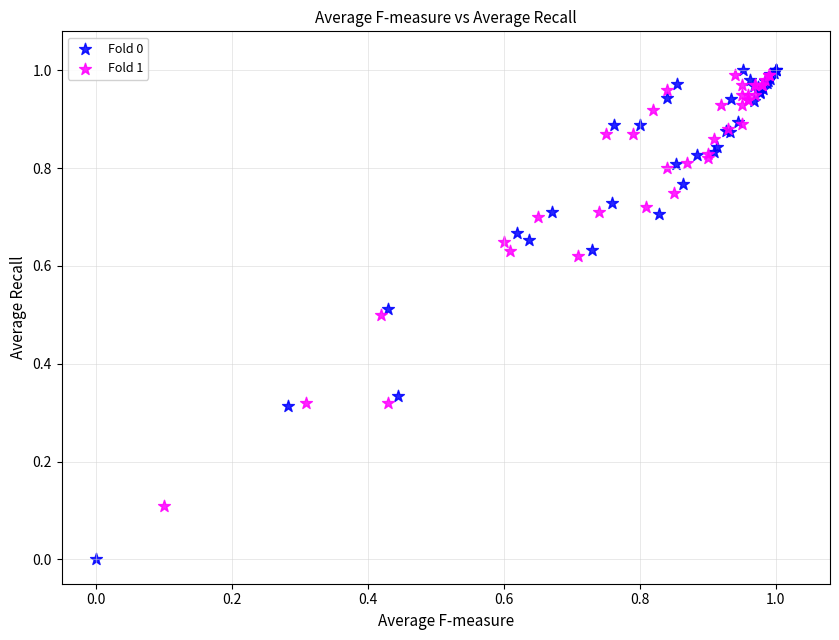

Which series has the largest Y range (max minus min)?

Fold 0